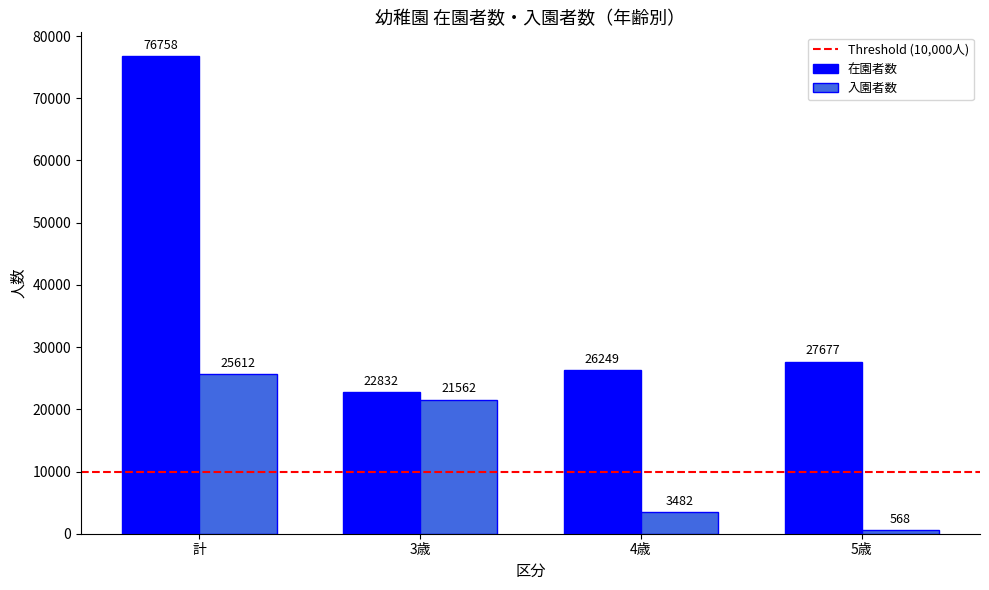

Which label corresponds to the largest value in the chart?

計